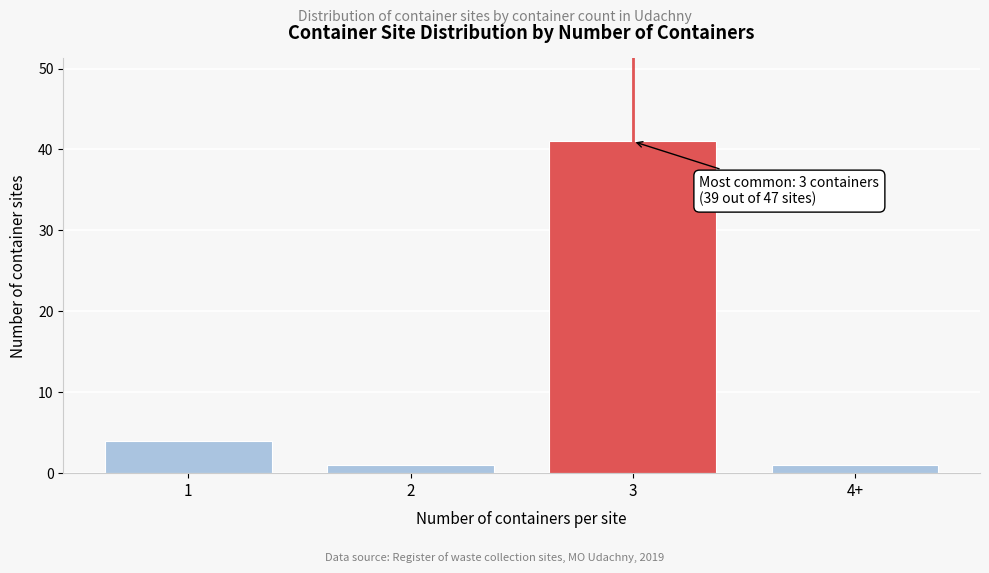

Reading right to left, what are all the values shown in this chart?

4+=1	3=41	2=1	1=4